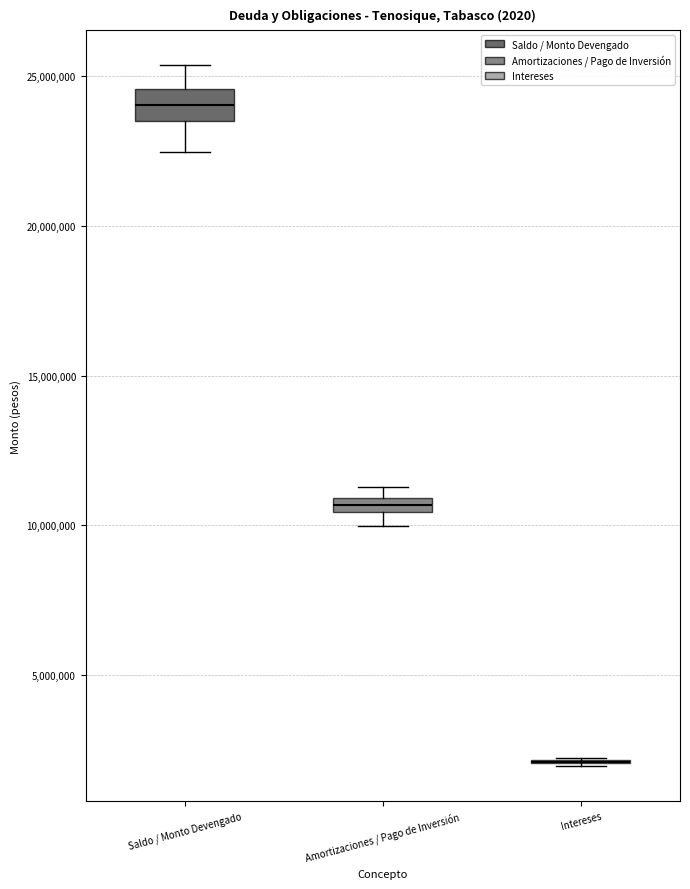

Which box is the tallest, from its lower edge to its upper edge?

Saldo / Monto Devengado